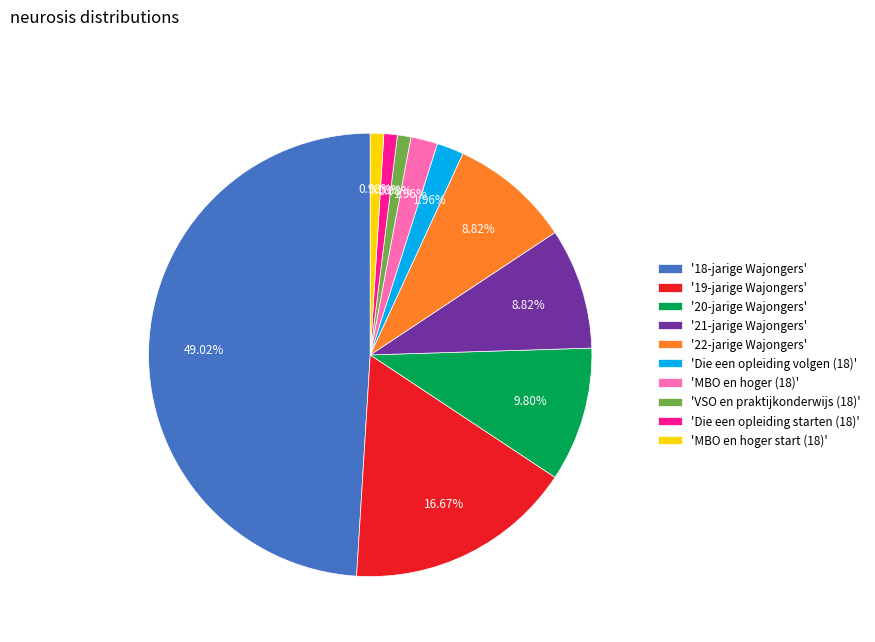

Do 'Die een opleiding starten (18)' and '19-jarige Wajongers' together represent more than half of the pie?

No